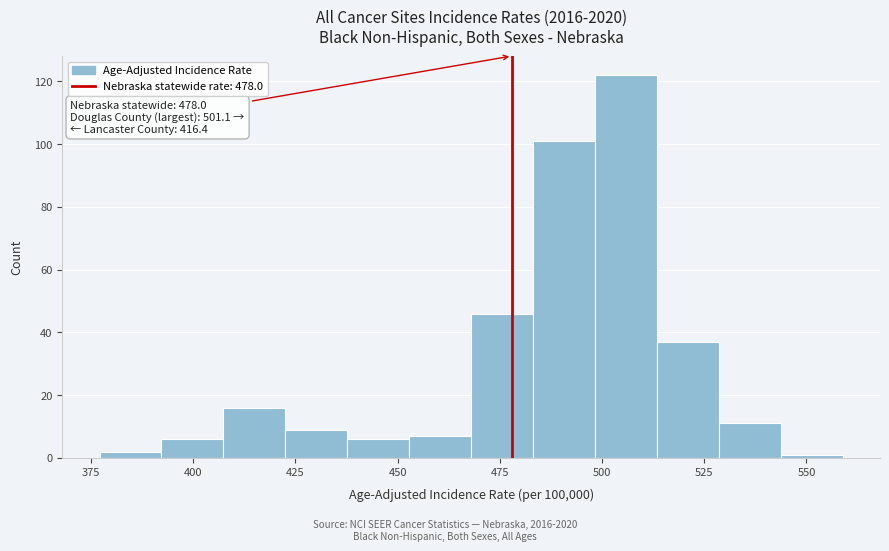

Read against the x-axis, roughly where is the centre of the tallest bar?

505